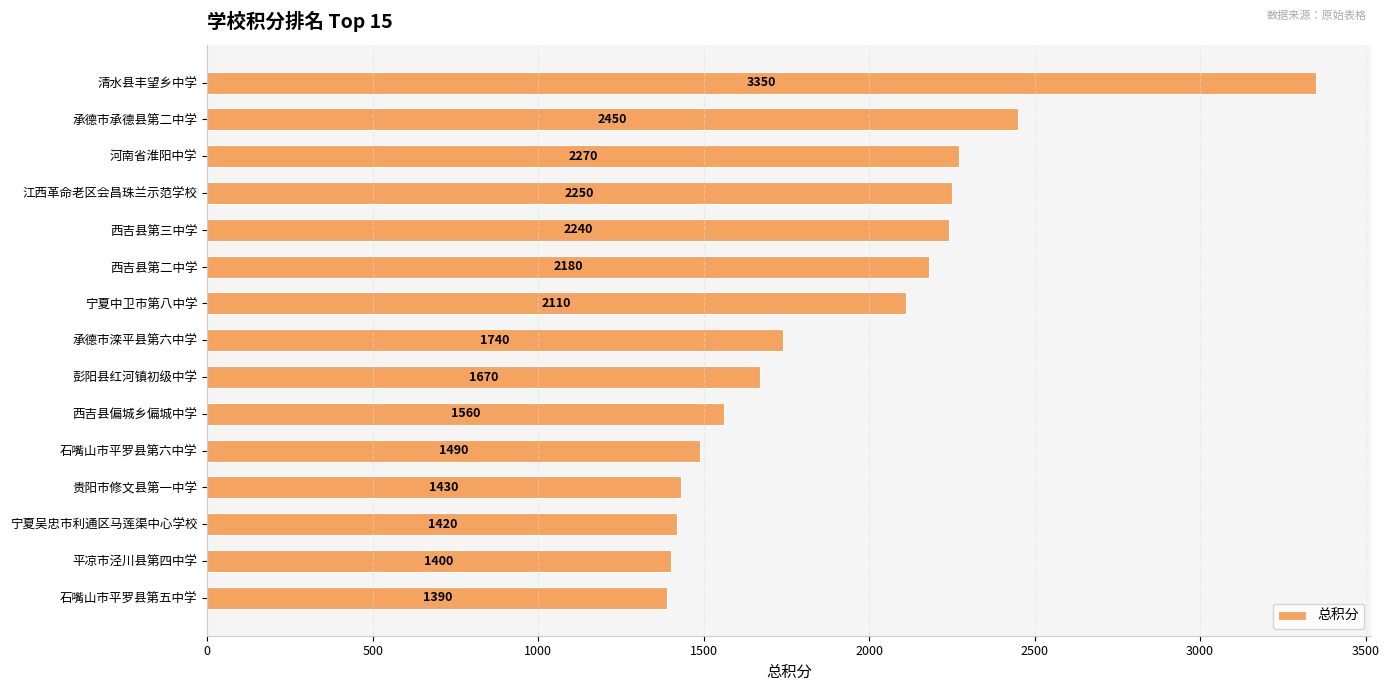

What is the change in value from 宁夏中卫市第八中学 to 石嘴山市平罗县第六中学?

-620